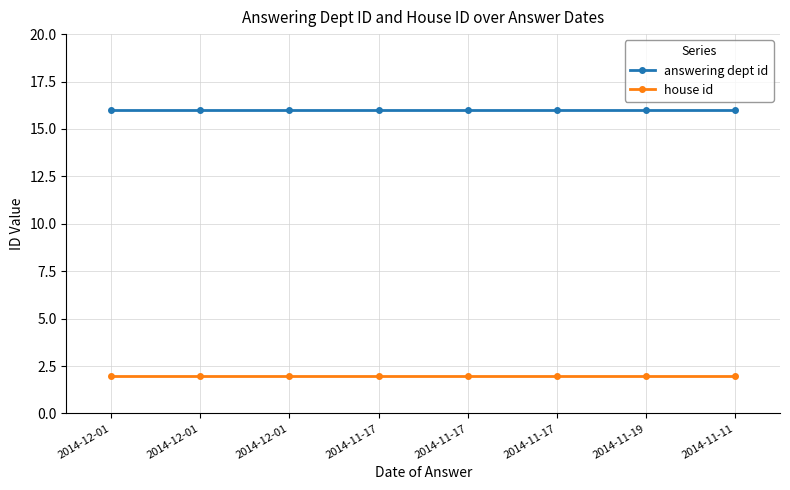

Which series has the widest spread of values?

answering dept id